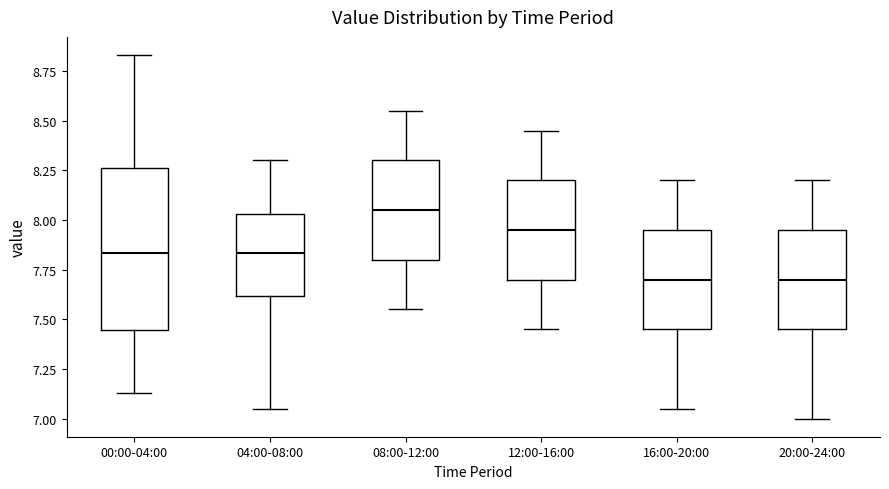

Comparing the boxes themselves (not the whiskers), which one is the tallest?

00:00-04:00